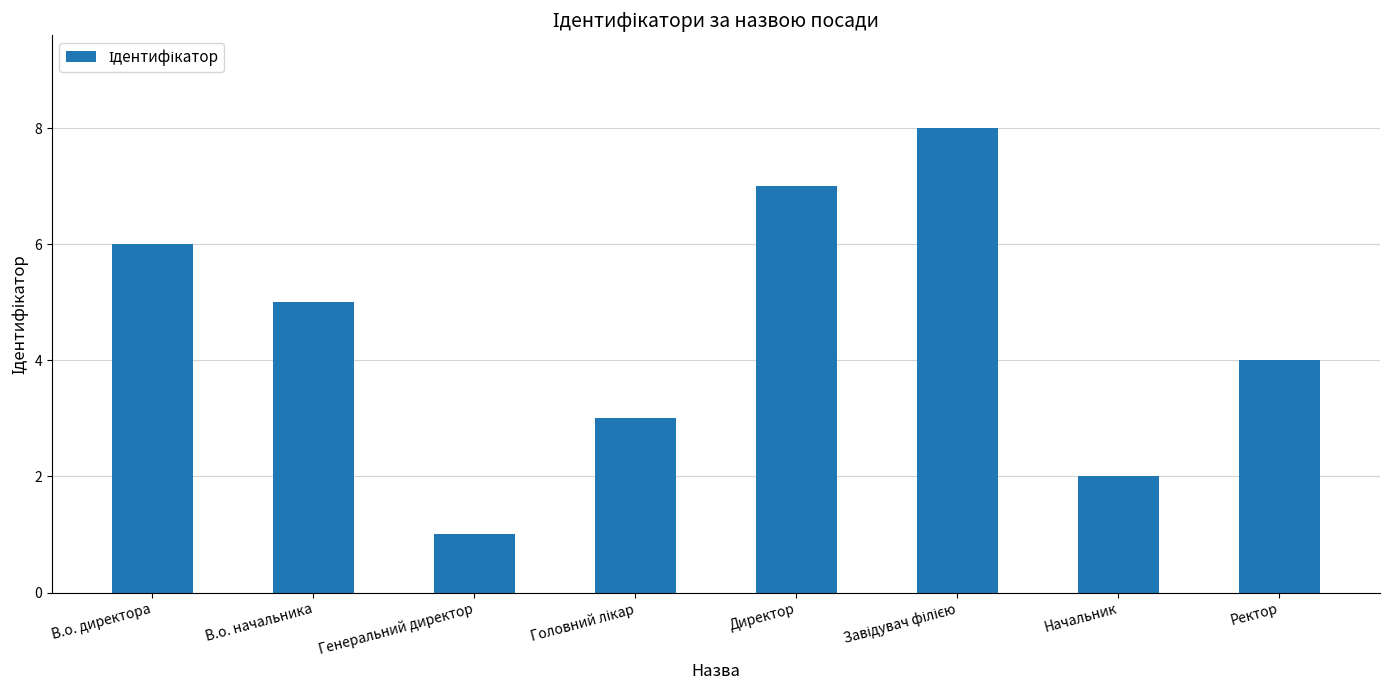

What is the sum of all values?

36